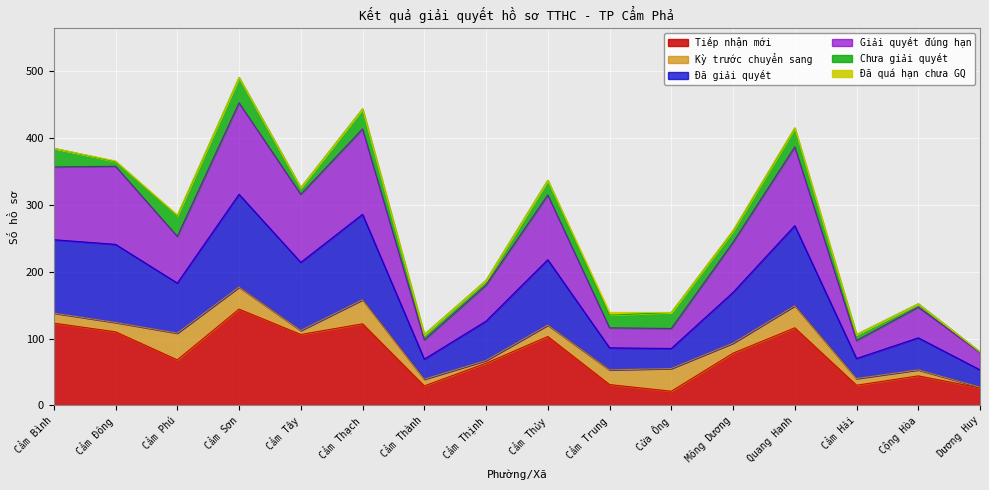

What value does the Tiếp nhận mới series have at Cẩm Phú, to the nearest 50?

50